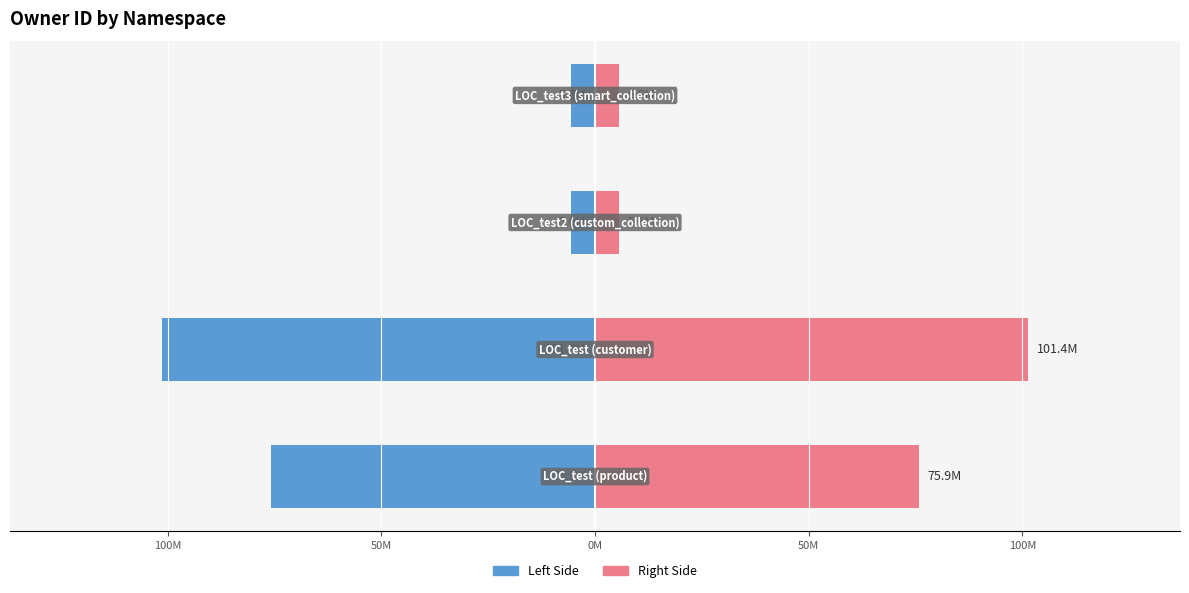

The value of Right Side at 0M is 2112586.5. True or false?

False